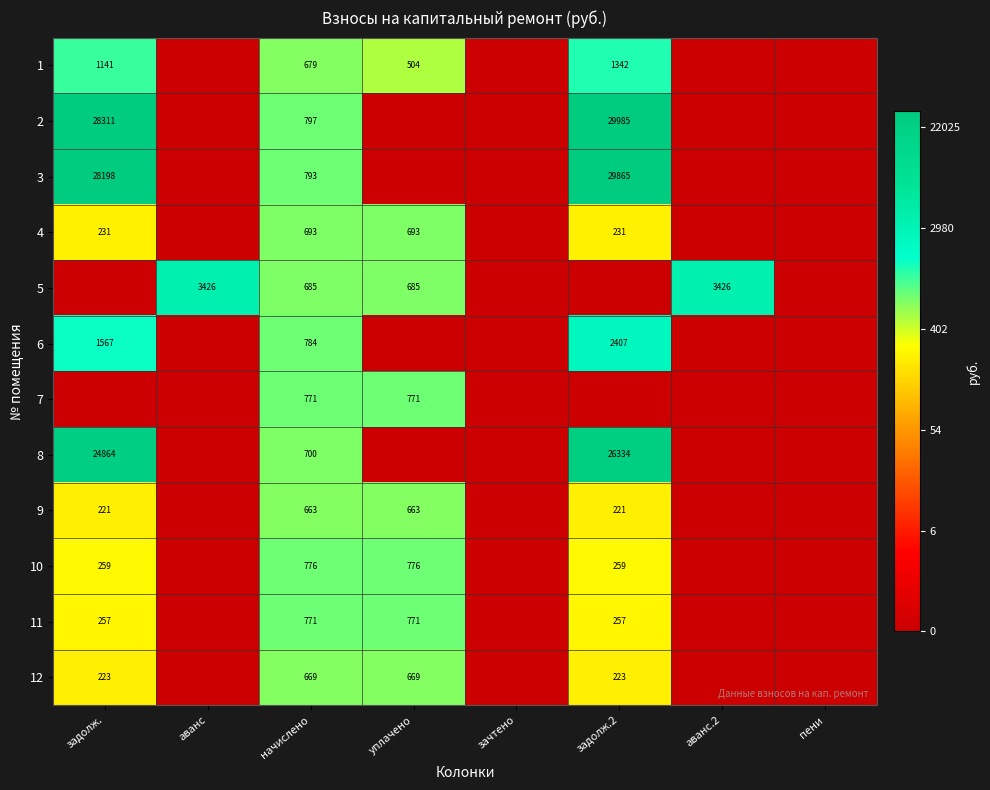

Is it true that 5 equals 685 at уплачено?

True